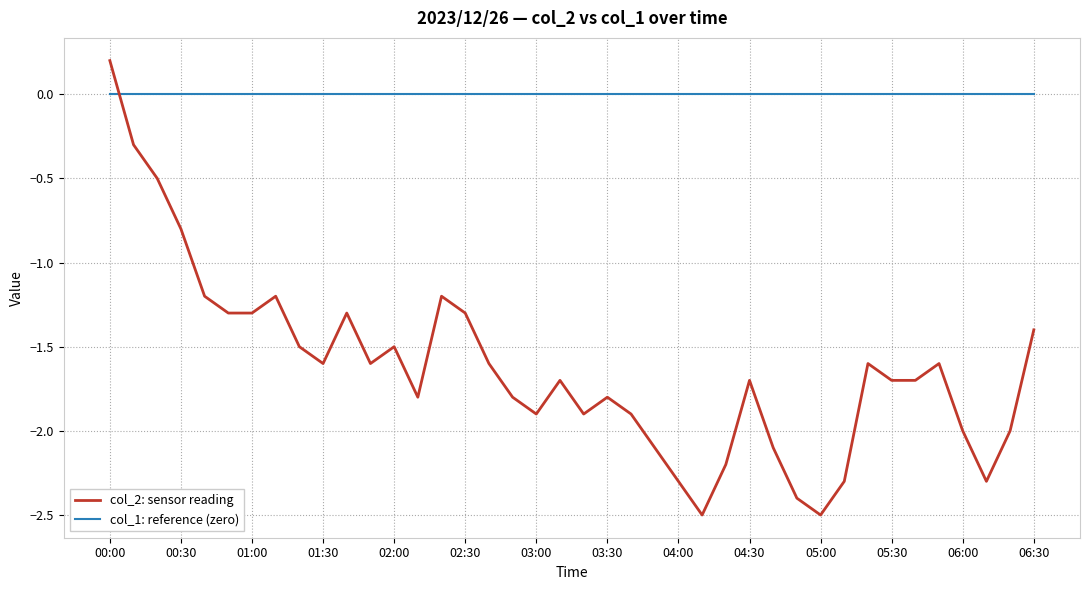

List the series in order of their overall mean, lowest first.

col_2: sensor reading, col_1: reference (zero)